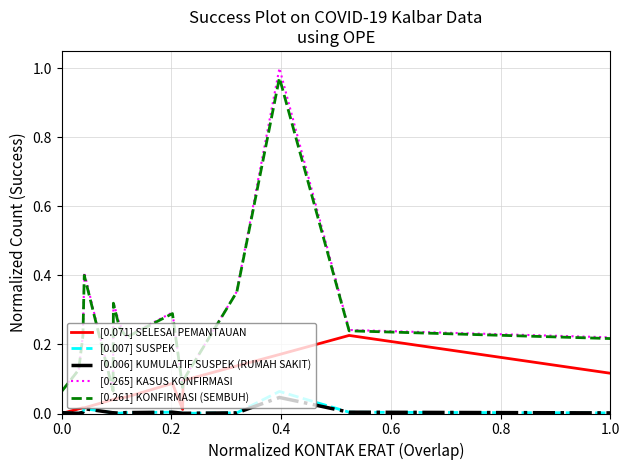

True or false: [0.261] KONFIRMASI (SEMBUH) and [0.007] SUSPEK intersect in this chart.

False